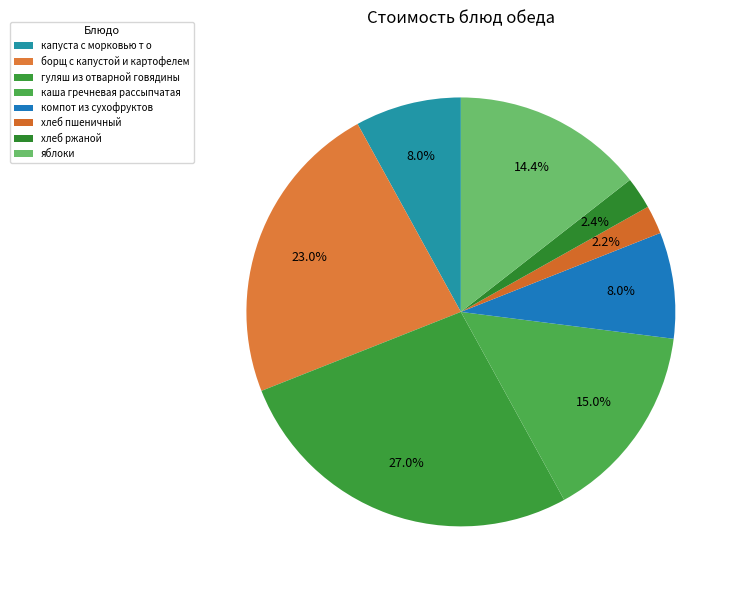

Approximately how many times larger is the value at гуляш из отварной говядины compared to капуста с морковью т о?

3.4